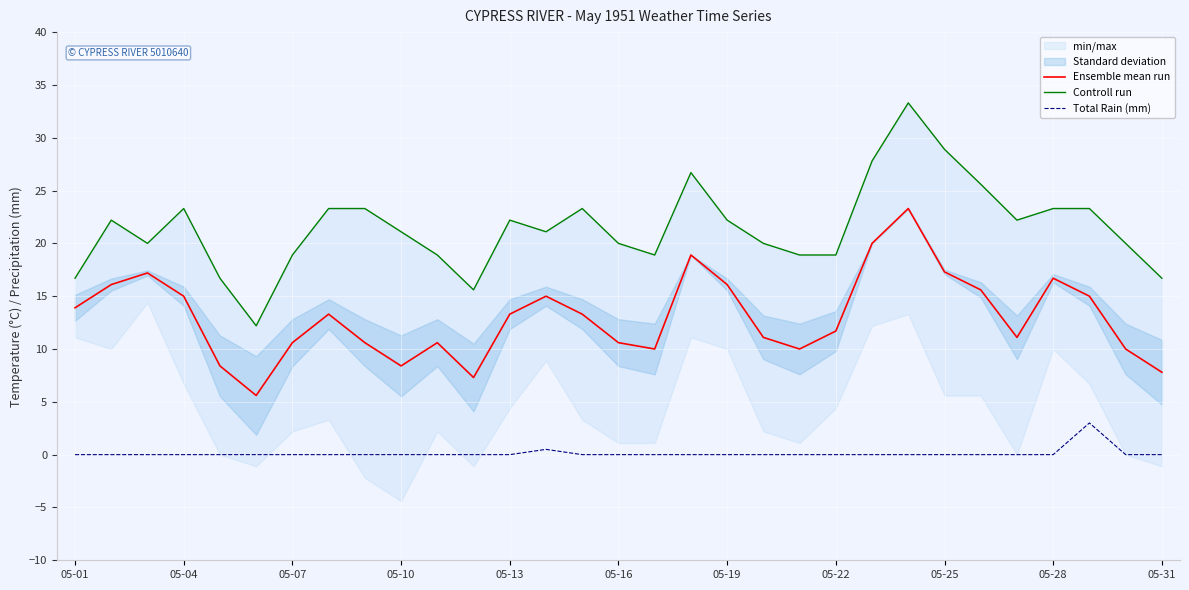

What is the sum of all Ensemble mean run values?

403.8